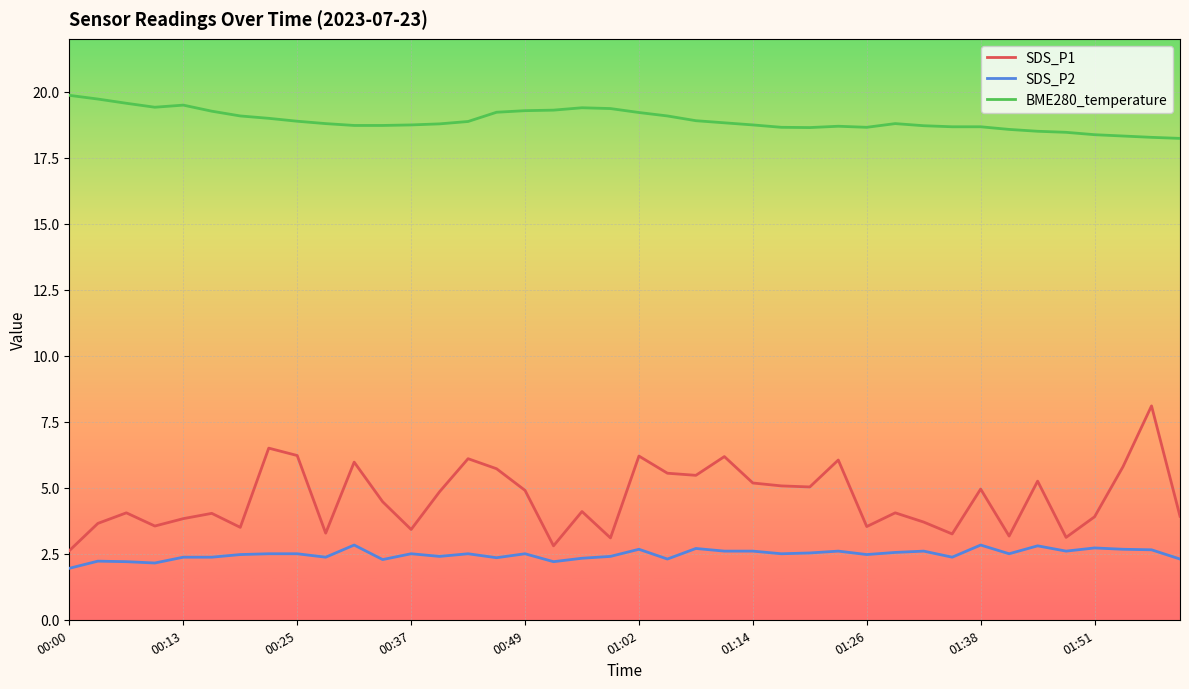

True or false: SDS_P1 and BME280_temperature intersect in this chart.

False